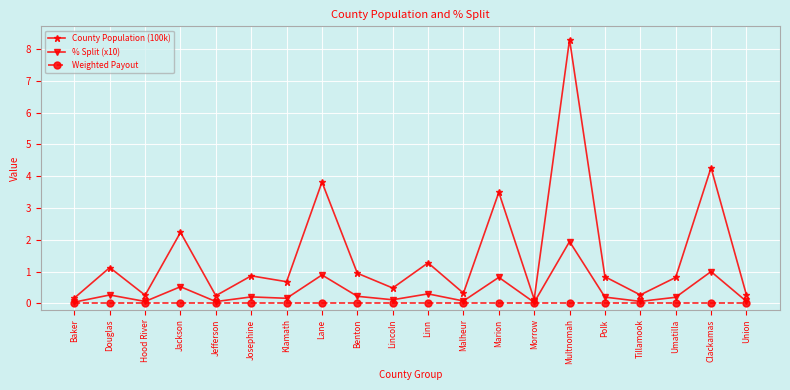

What is the spread (max minus min) of values at Jefferson?

0.2